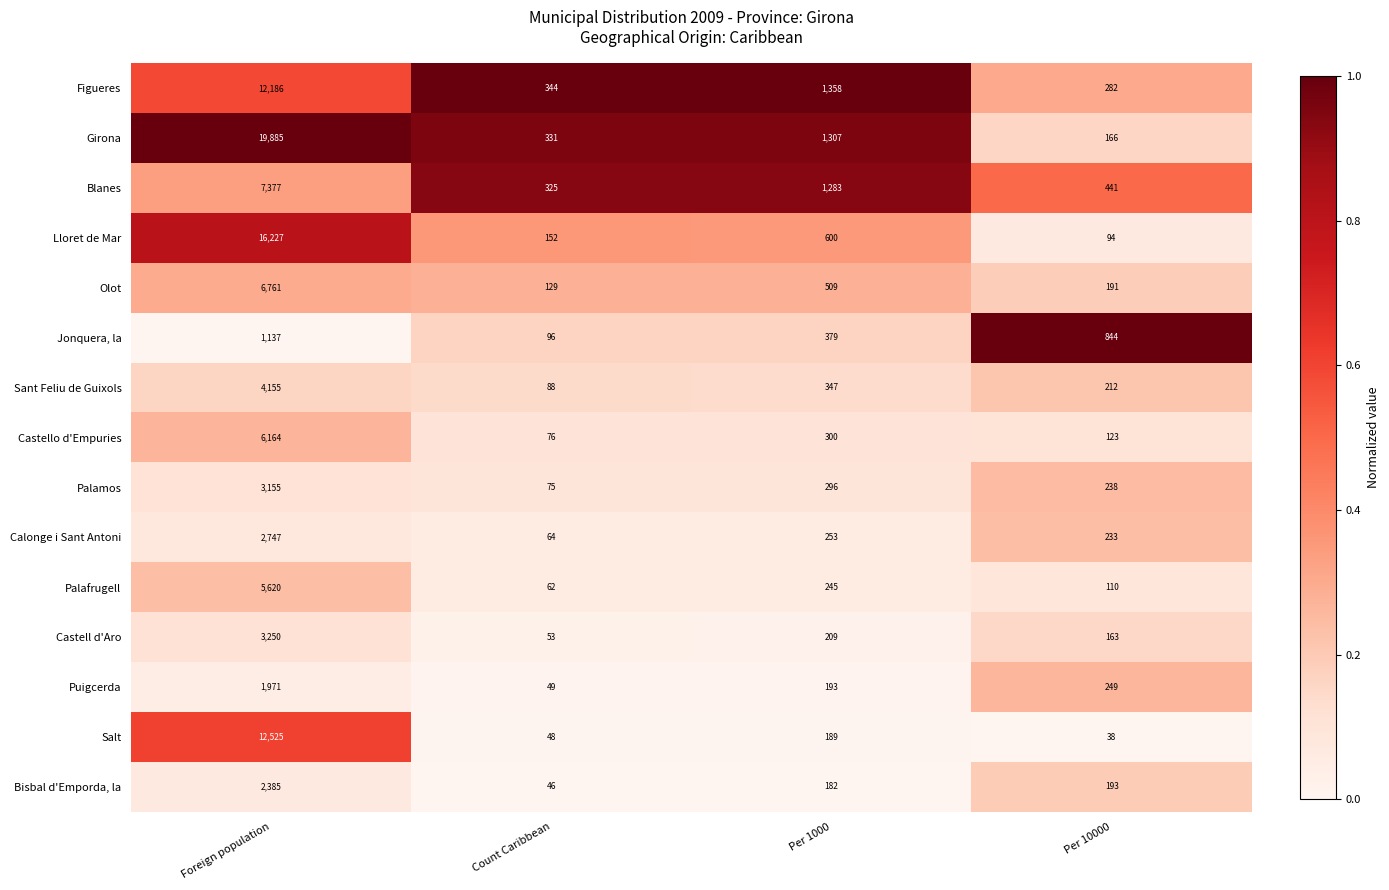

At which category is the sum across all series the highest?

Foreign population